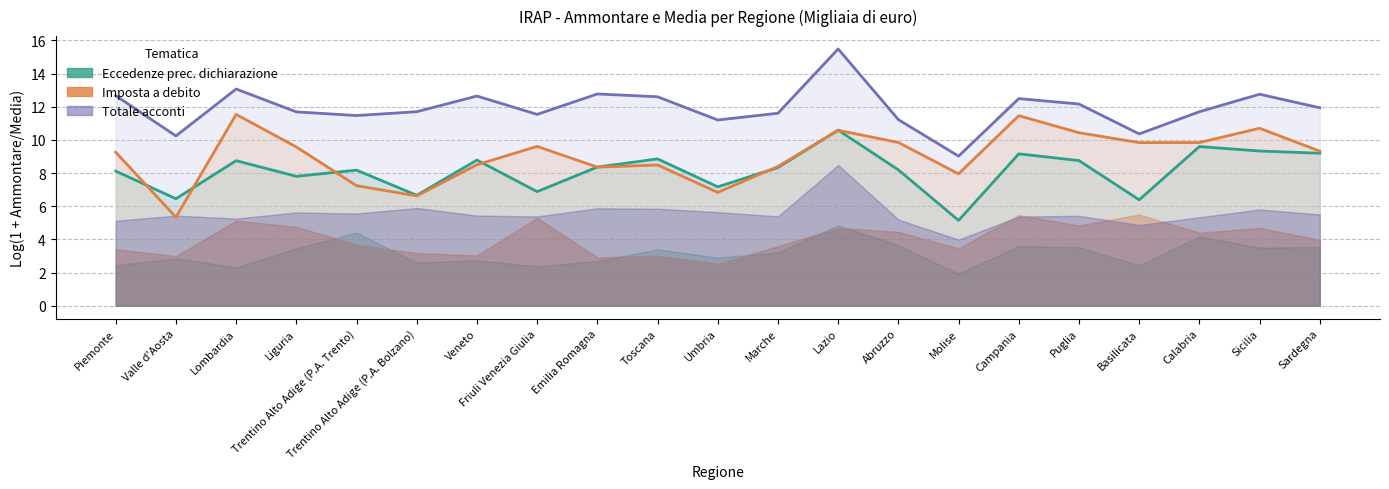

True or false: Imposta Debito Media (log) and Acconti Totale Media (log) cross at least once.

False